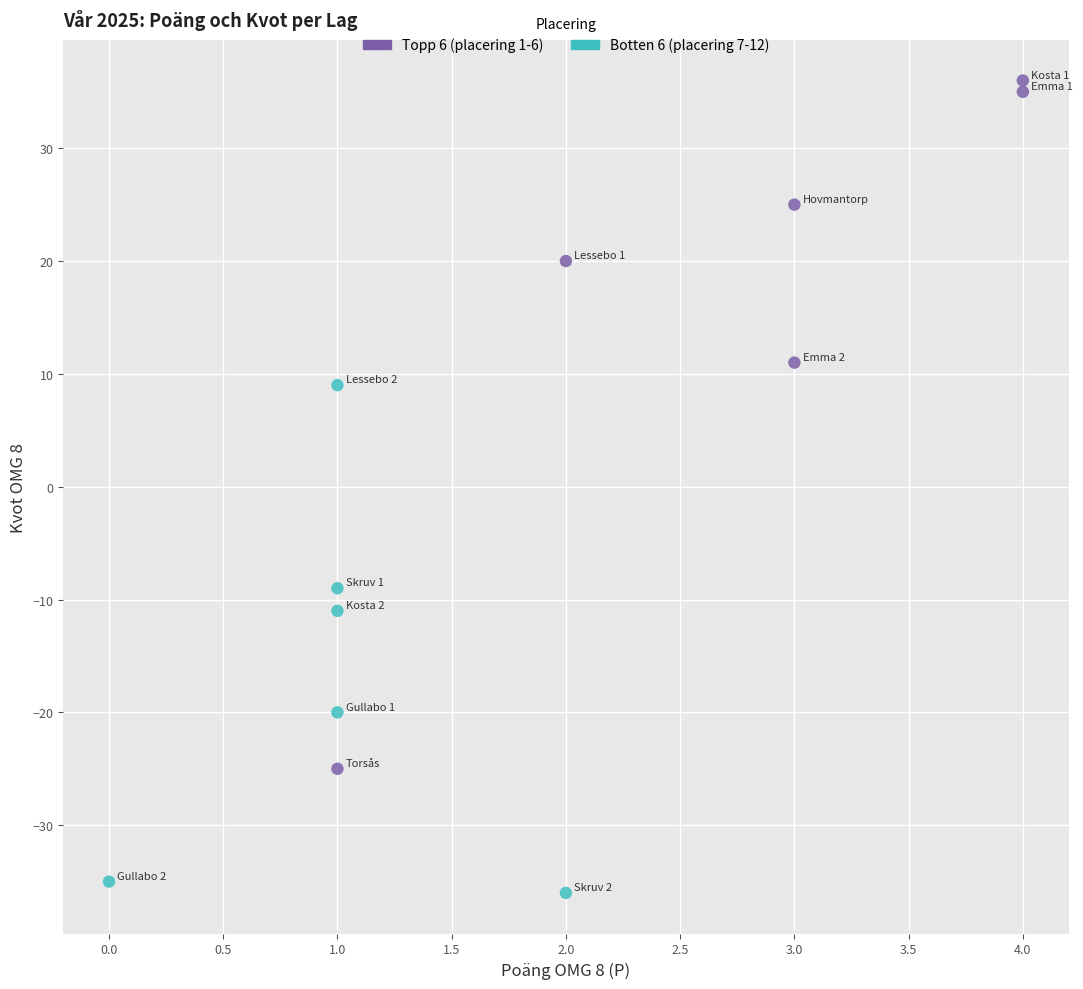

Which series reaches the maximum Y coordinate?

Topp 6 (placering 1-6)